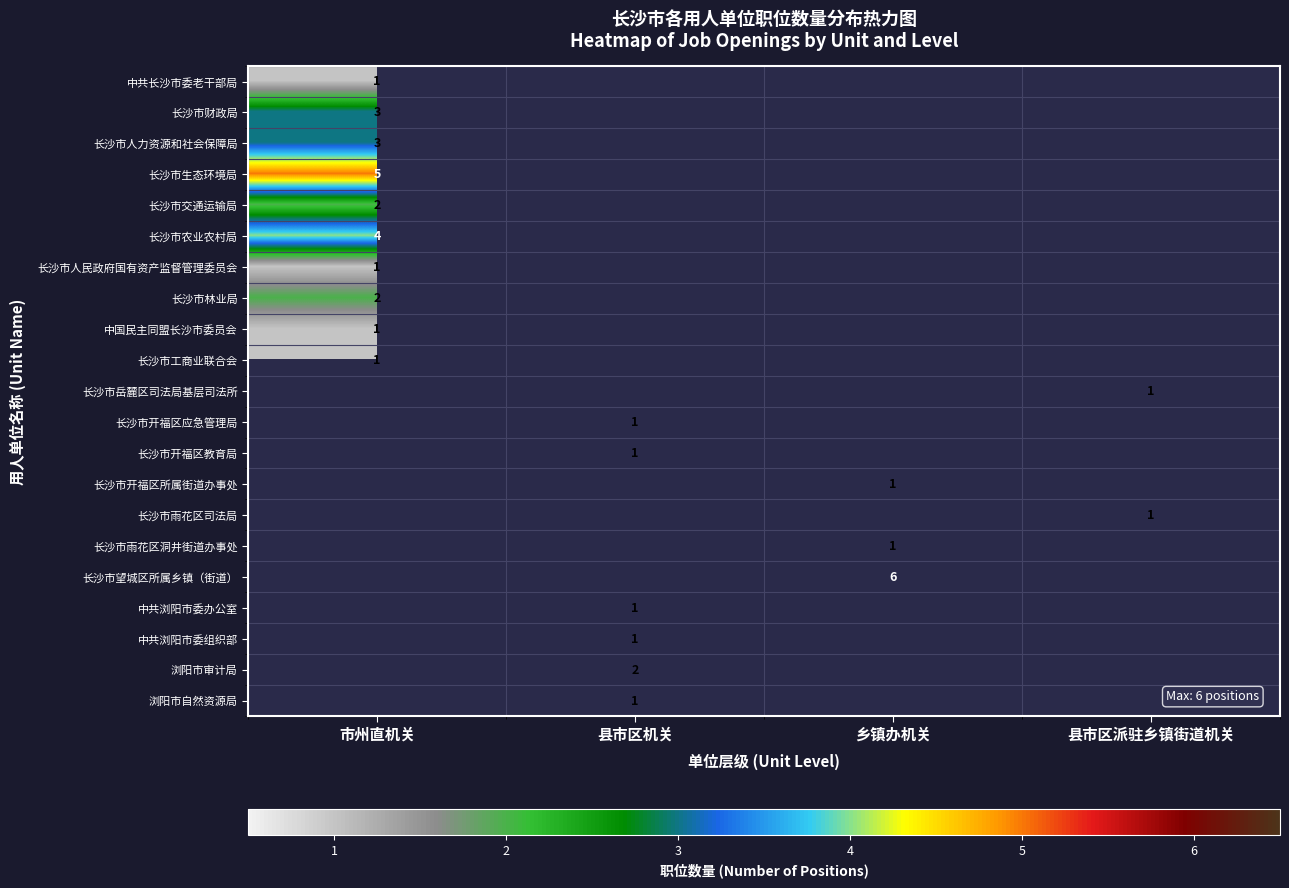

Is it true that 浏阳市审计局 equals 3.1 at 县市区机关?

False